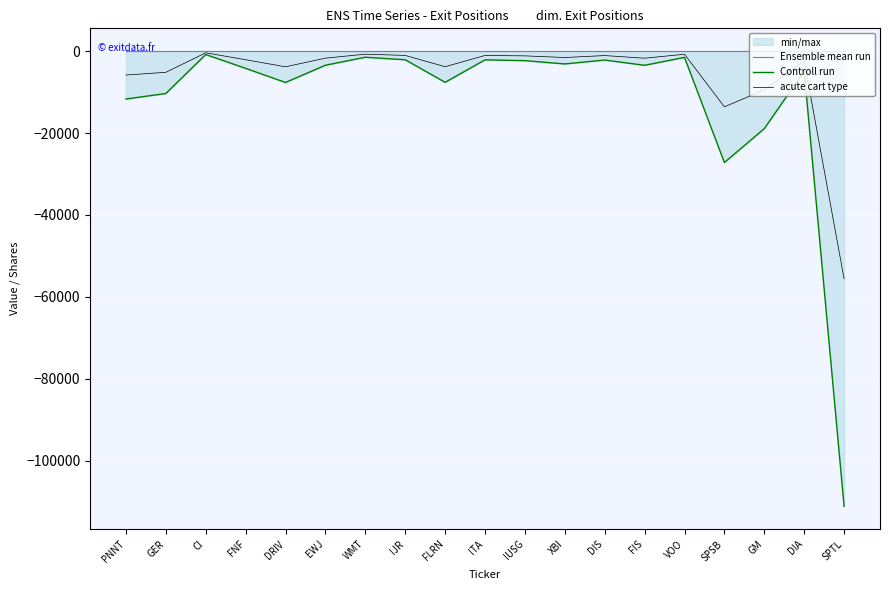

Reading left to right, extract all data points from this chart.

Ensemble mean run: 0.0	0.0	0.0	0.0	0.0	0.0	0.0	0.0	0.0	0.0	0.0	0.0	0.0	0.0	0.0	0.0	0.0	0.0	0.0
Controll run: -11697.0	-10359.0	-839.0	-4215.0	-7665.0	-3450.0	-1501.0	-2115.0	-7625.0	-2136.0	-2333.0	-3137.0	-2184.0	-3469.0	-1537.0	-27214.0	-18936.0	-4911.0	-111154.0
acute cart type: -5848.5	-5179.5	-419.5	-2107.5	-3832.5	-1725.0	-750.5	-1057.5	-3812.5	-1068.0	-1166.5	-1568.5	-1092.0	-1734.5	-768.5	-13607.0	-9468.0	-2455.5	-55577.0